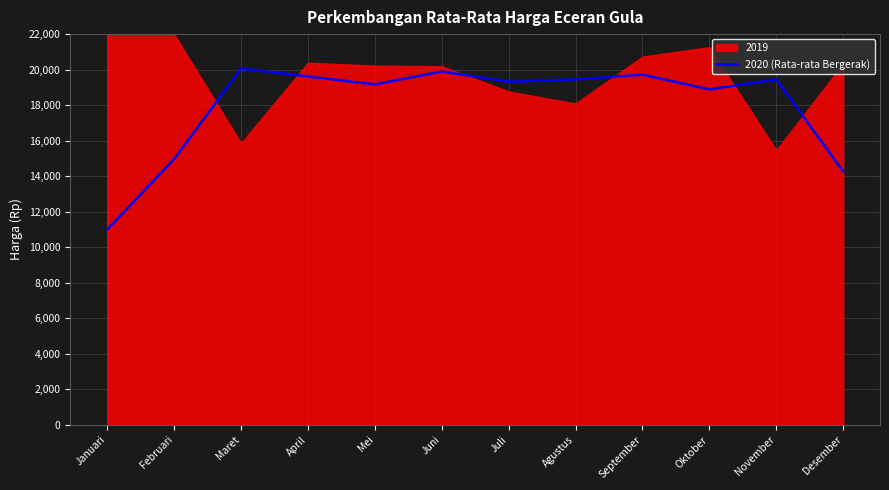

True or false: the data shows 19715.8 at September.

True